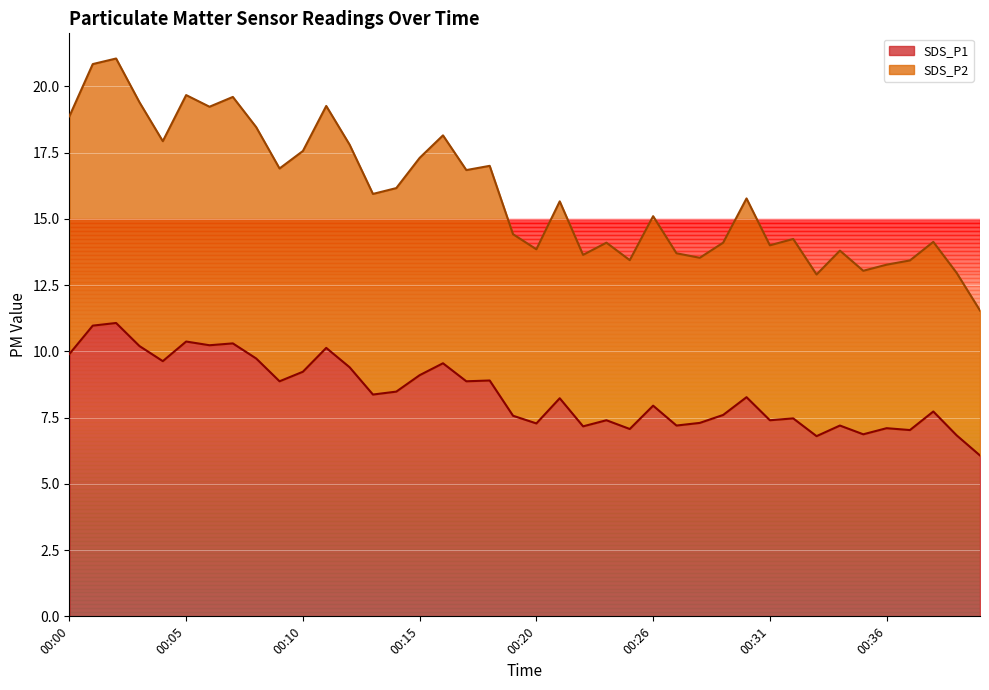

How many lines are shown in the chart?

2